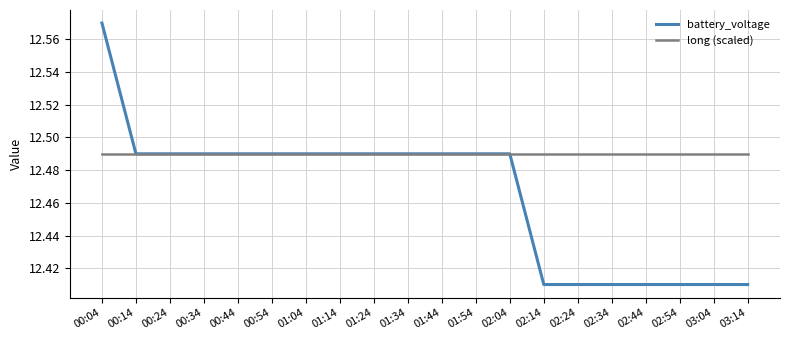

Rank the series by their maximum value, from highest to lowest.

battery_voltage, long (scaled)